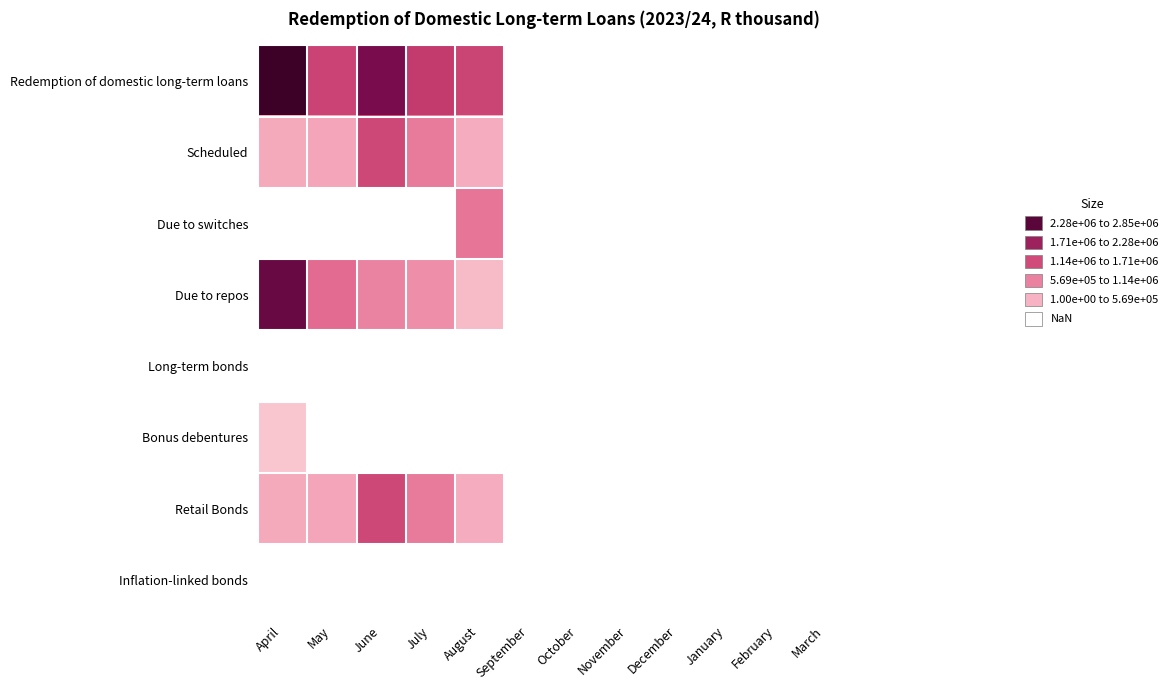

Which category has the highest value in the Retail Bonds series?

June